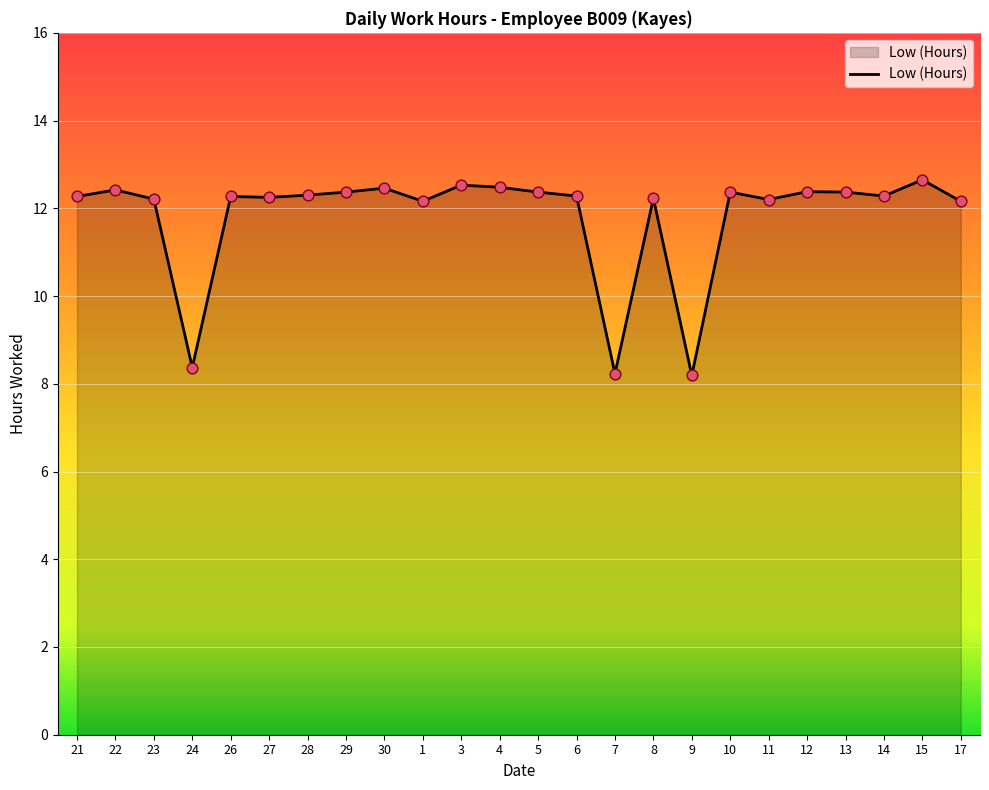

What is the change in value from 30 to 12?

-0.1